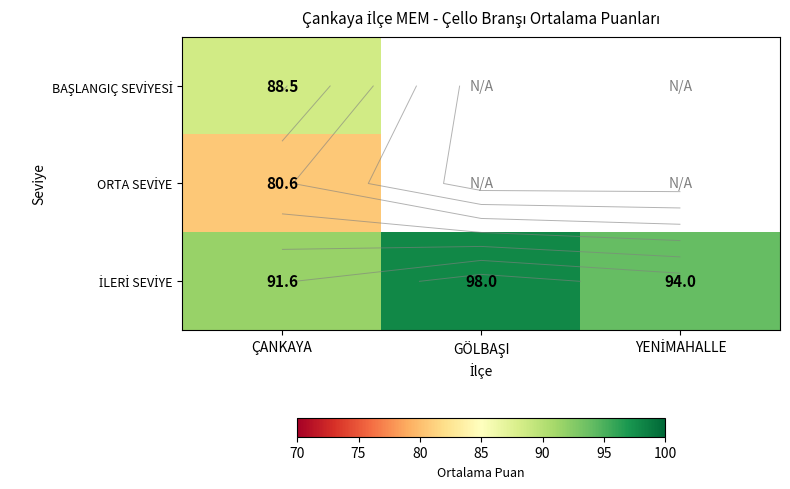

At which category is the sum across all series the highest?

ÇANKAYA